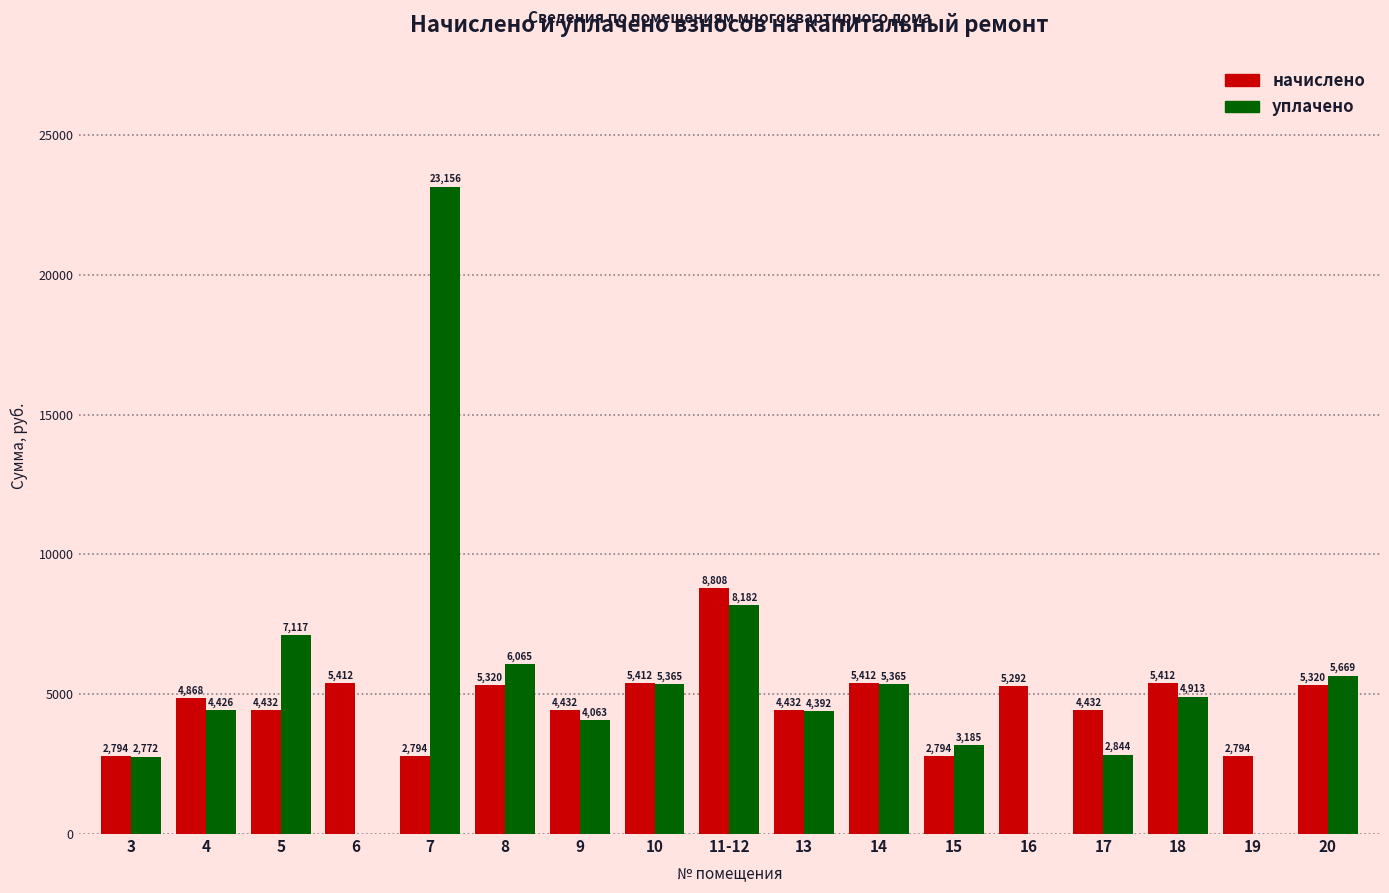

At which label does начислено first exceed 4868?

4